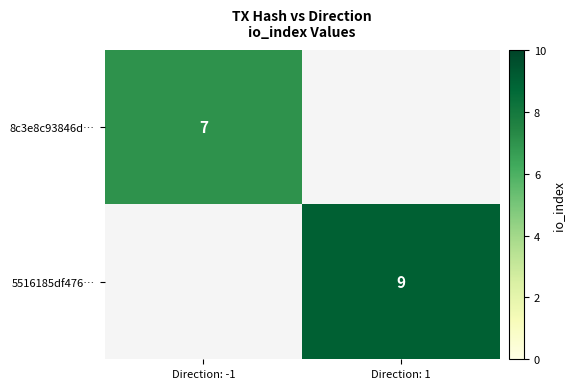

Is the value of 8c3e8c93846d… at Direction: -1 greater than the value of 5516185df476… at Direction: 1?

No